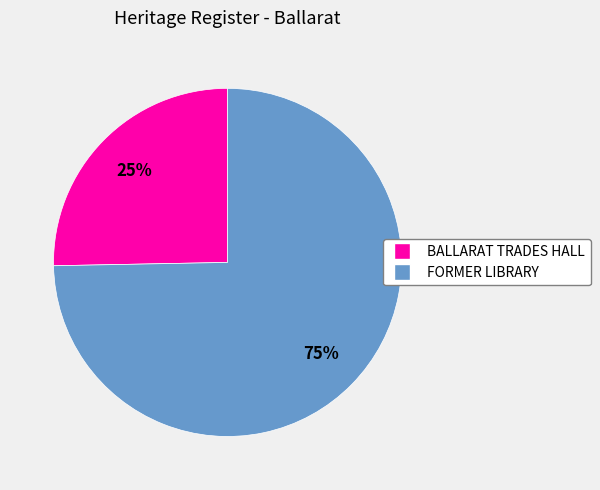

Which category has the biggest portion of the pie?

FORMER LIBRARY